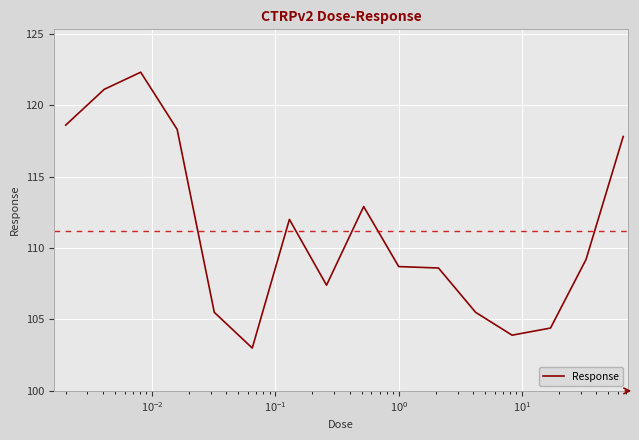

True or false: there are more than 0 points higher than both neighbors.

True